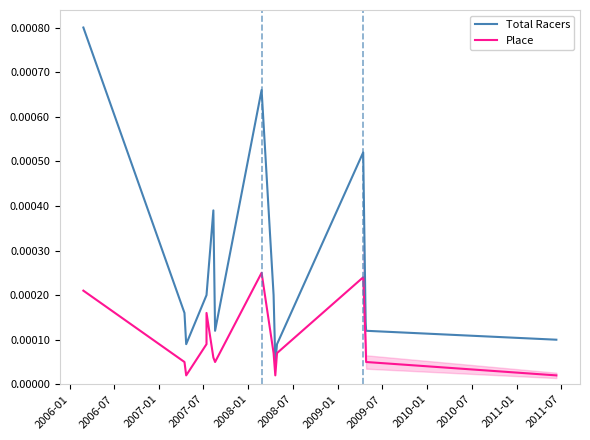

Which series has the largest total across all categories?

Total Racers